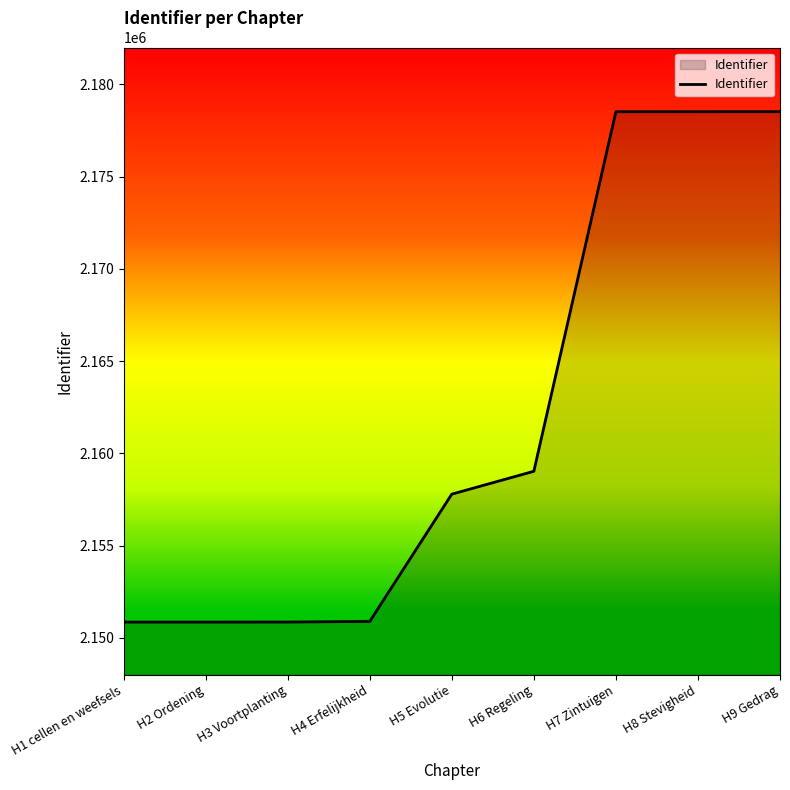

What is the maximum value shown in the chart?

2178521